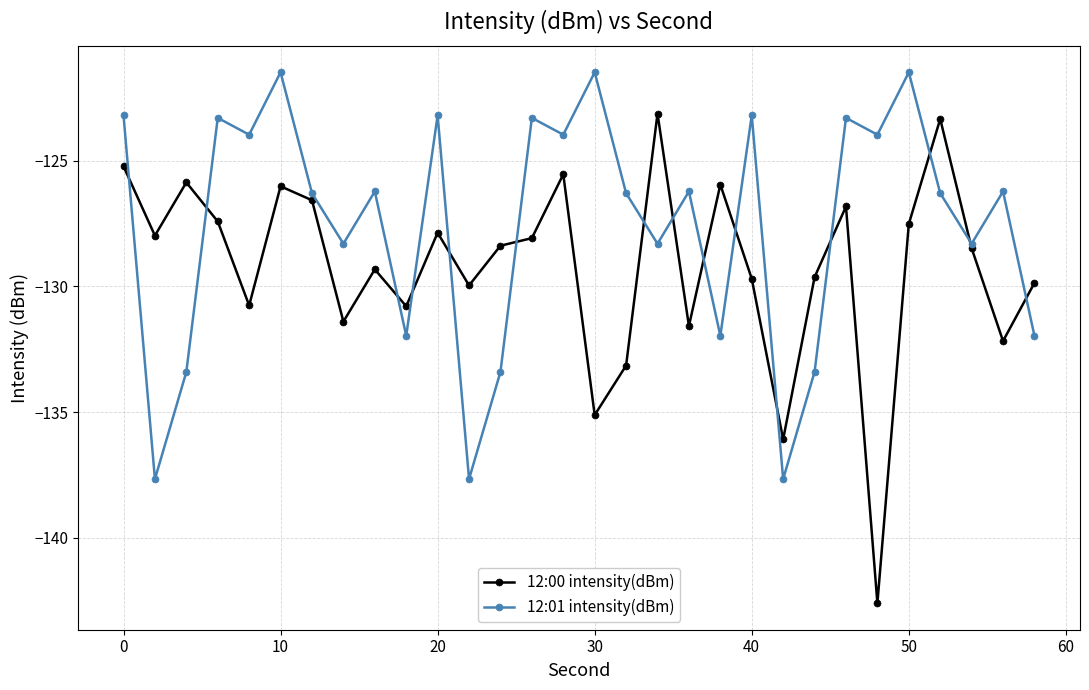

True or false: 12:00 intensity(dBm) has more than 2 points higher than both neighbors.

True